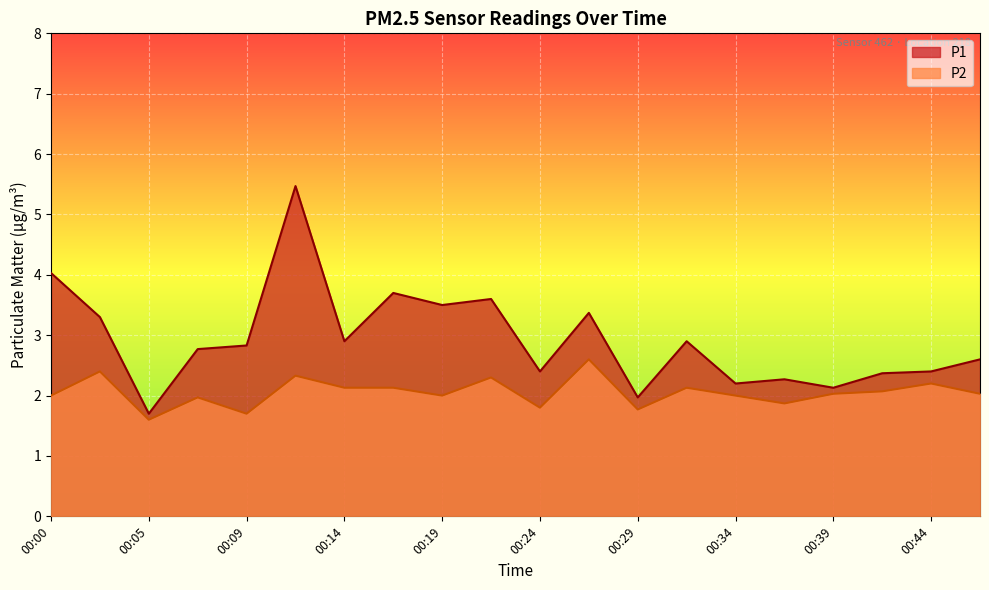

True or false: P1 and P2 cross at least once.

False